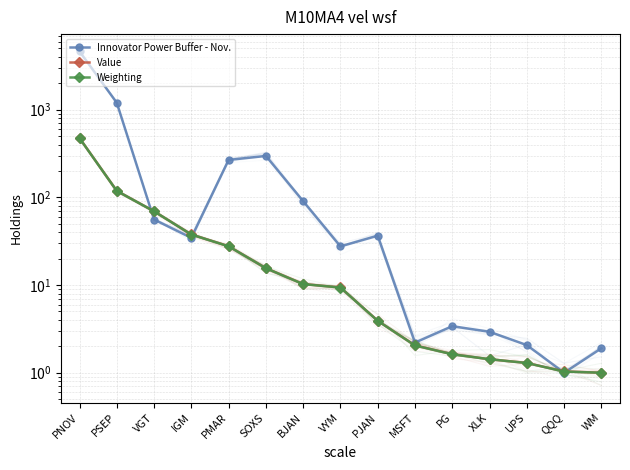

Is the value of Innovator Power Buffer - Nov. at BJAN greater than the value of Weighting at QQQ?

Yes